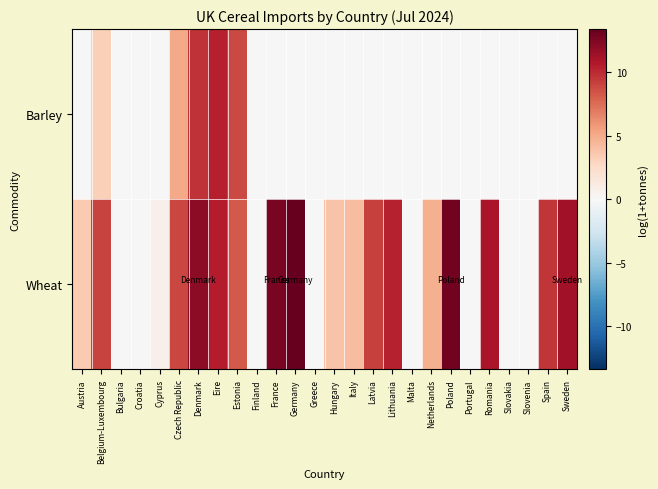

Rank the series by their maximum value, from lowest to highest.

Barley, Wheat